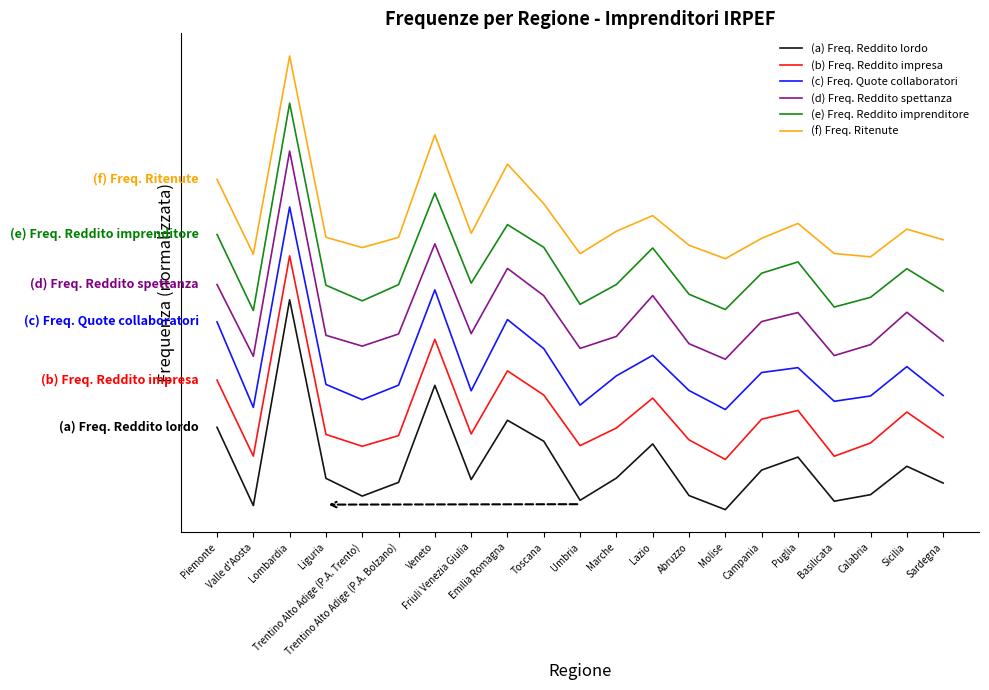

Is this an area chart (filled region under the line)?

No